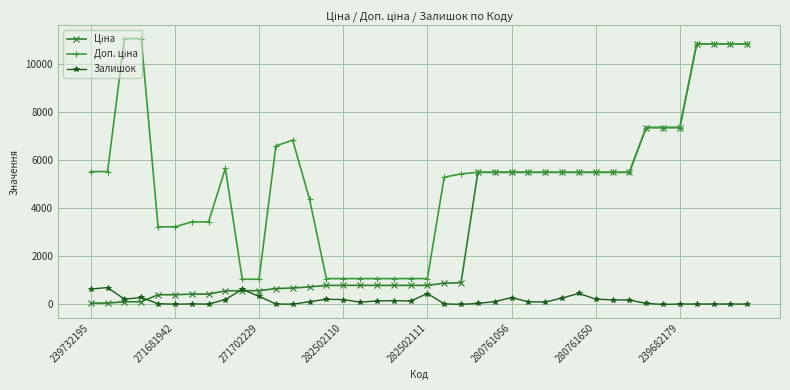

What is the maximum value shown in the chart?

11055.0